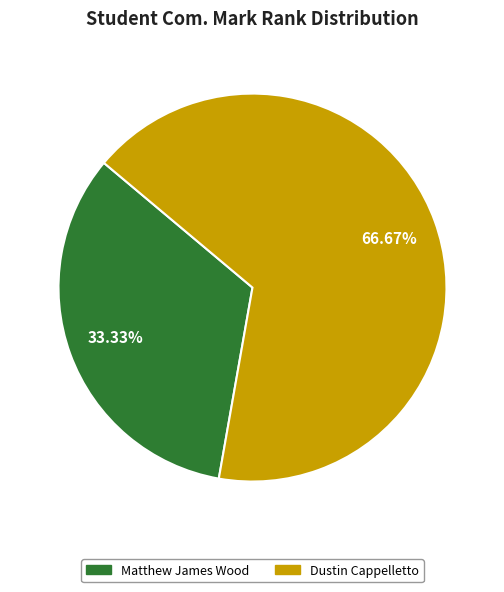

How many slices are in this pie chart?

2